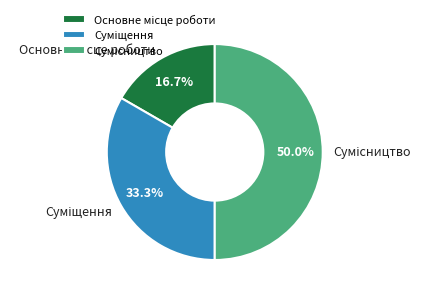

Count the number of slices in the pie.

3